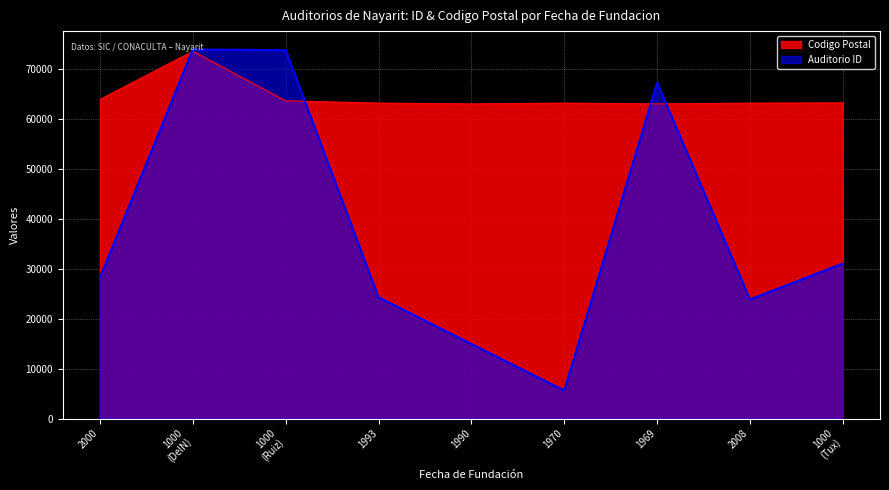

The Auditorio ID series shows 24272.4 at 1993. True or false?

True